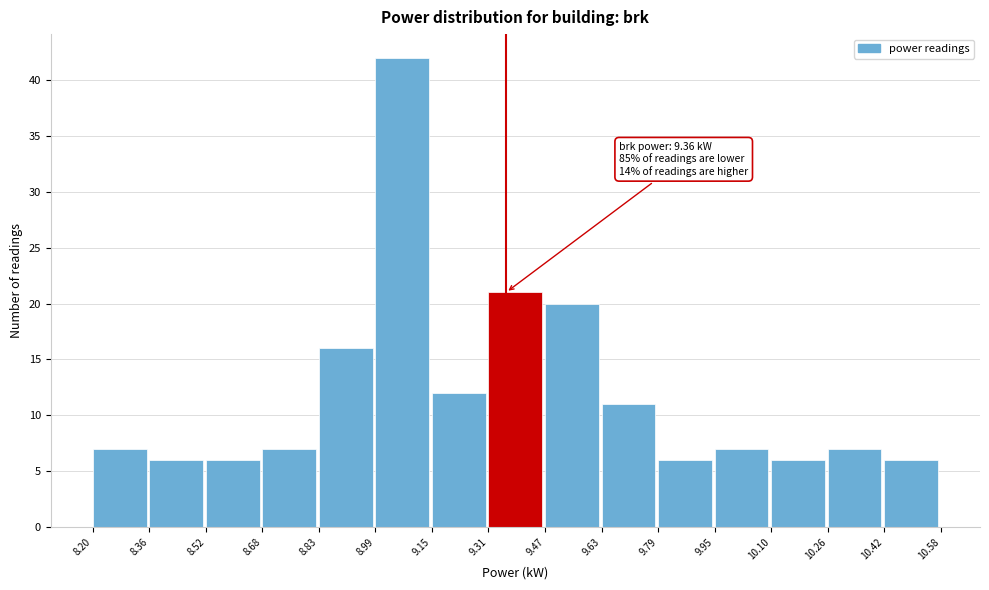

Over which range of the x-axis is the bar tallest?

8.99 to 9.15